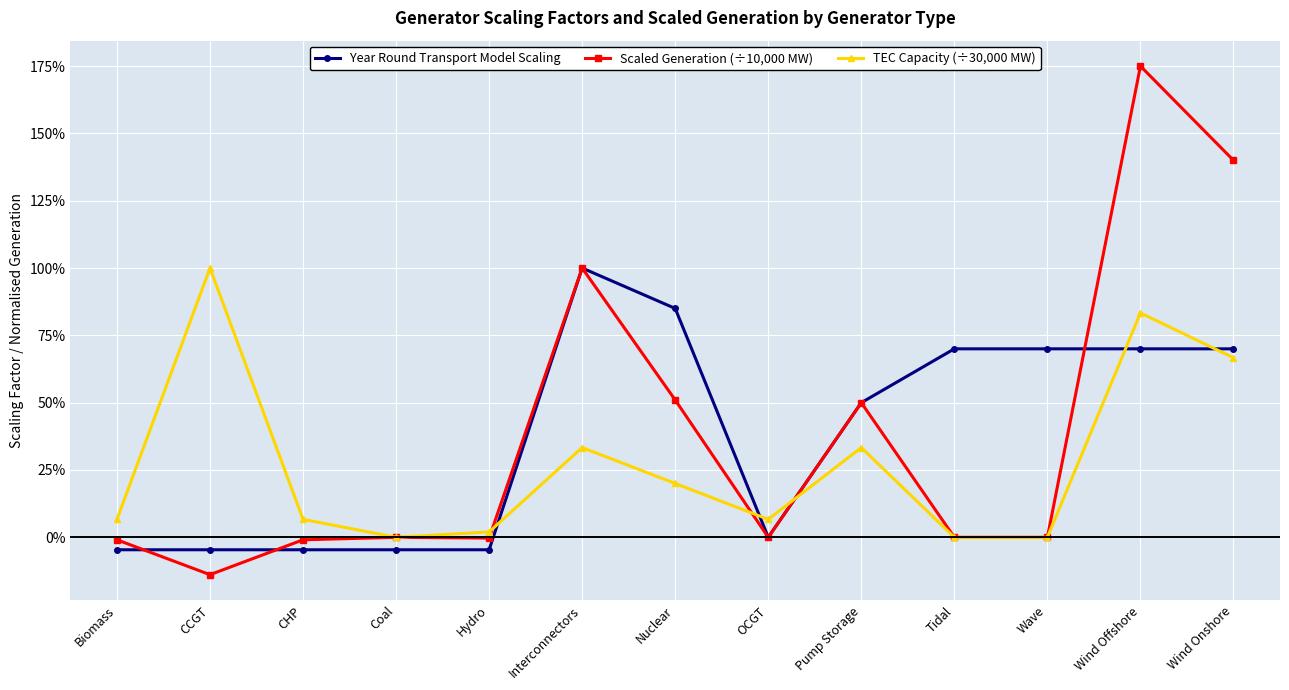

At which label does Year Round Transport Model Scaling reach its minimum?

Biomass